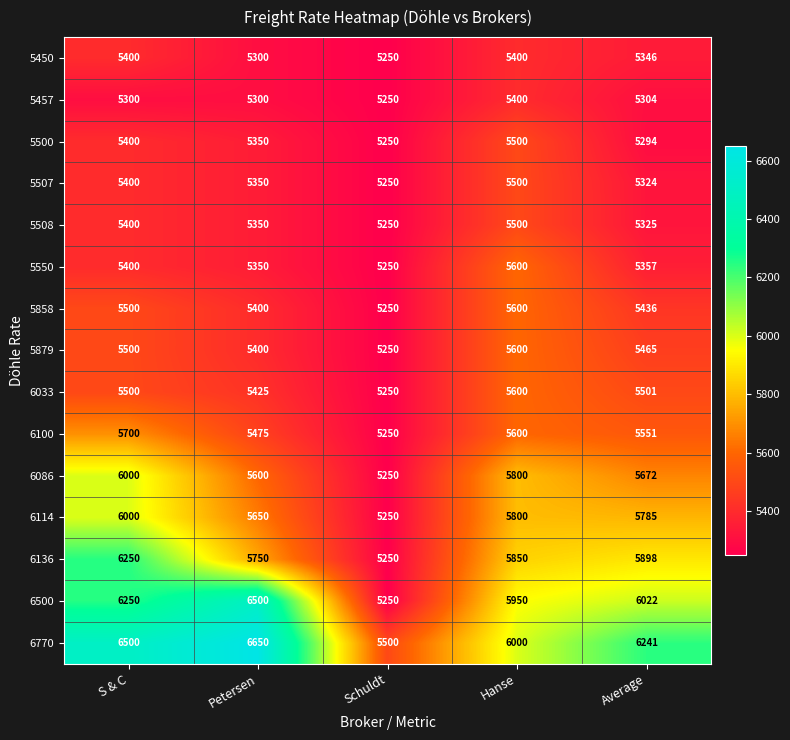

At which label does 6770 first exceed 6241?

S & C